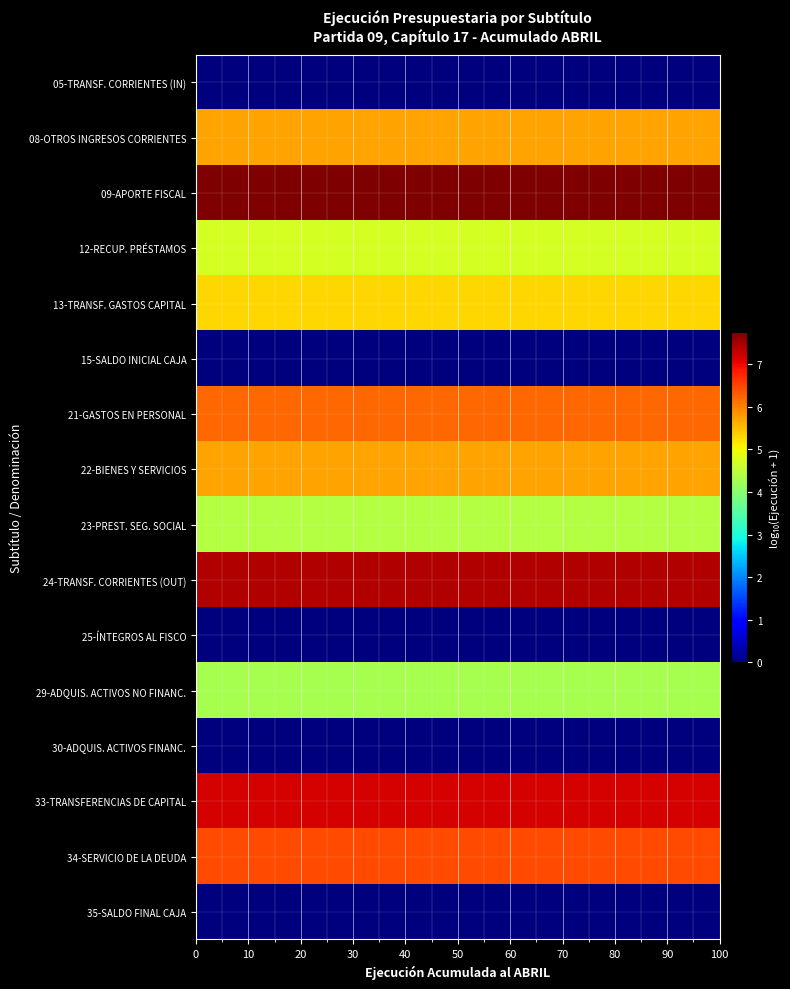

Which series has the largest total across all categories?

09-APORTE FISCAL